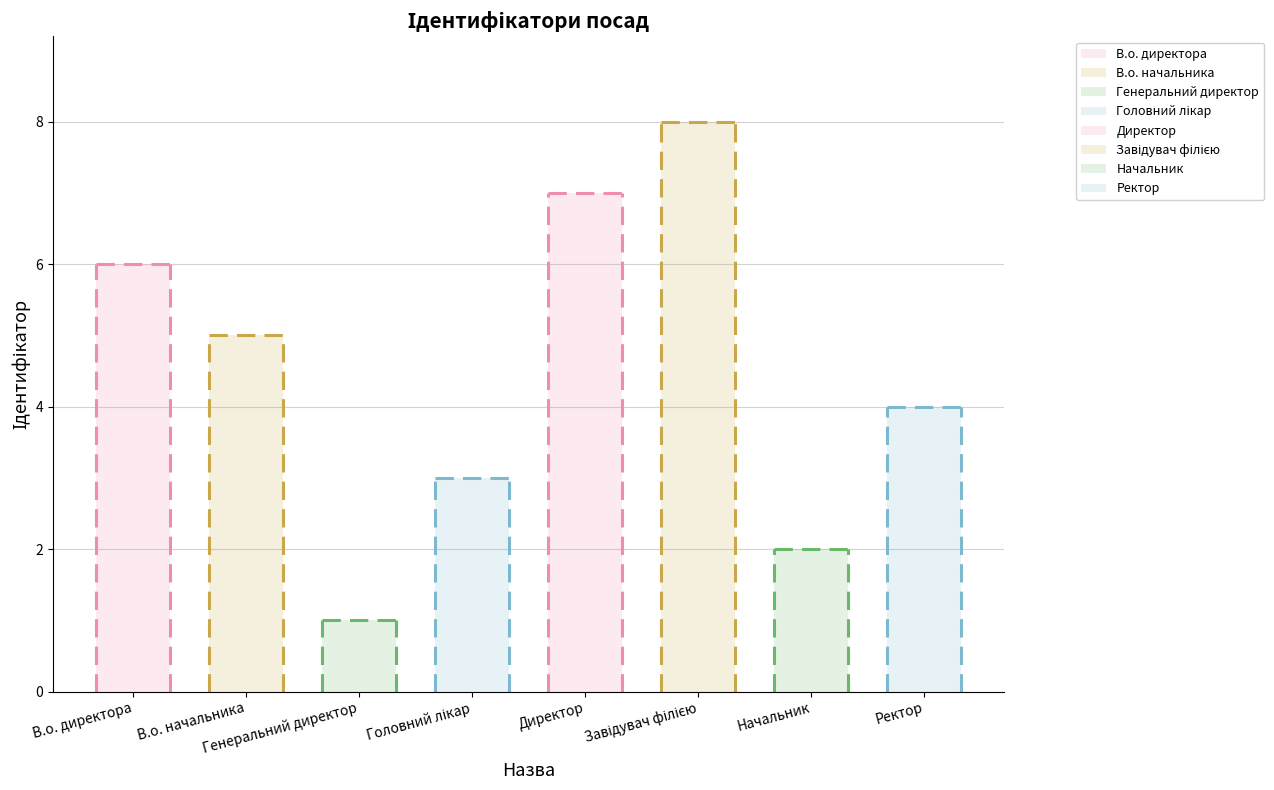

What is the sum of the values at В.о. директора and Головний лікар?

9